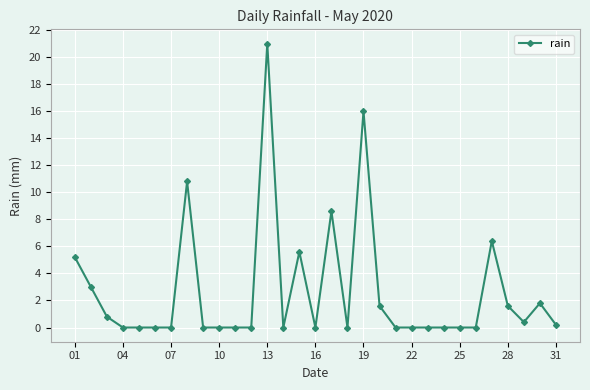

What is the average value?

2.7